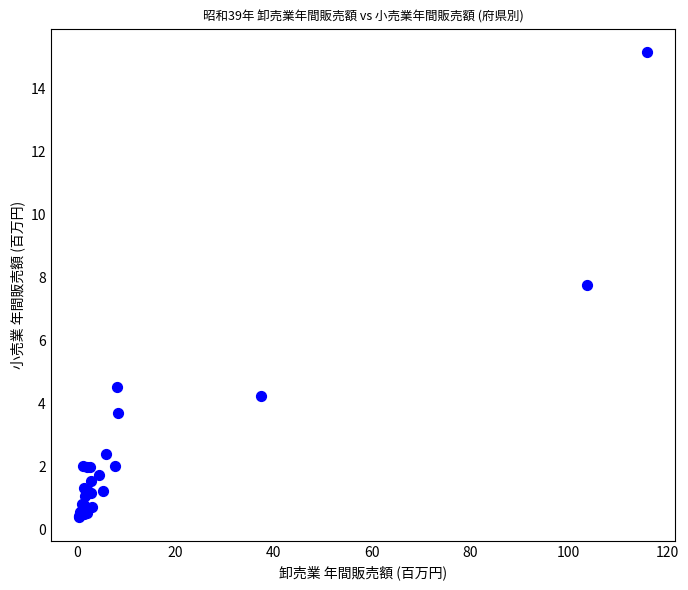

What Y value in the scatter plot is closest to 7?

7.8